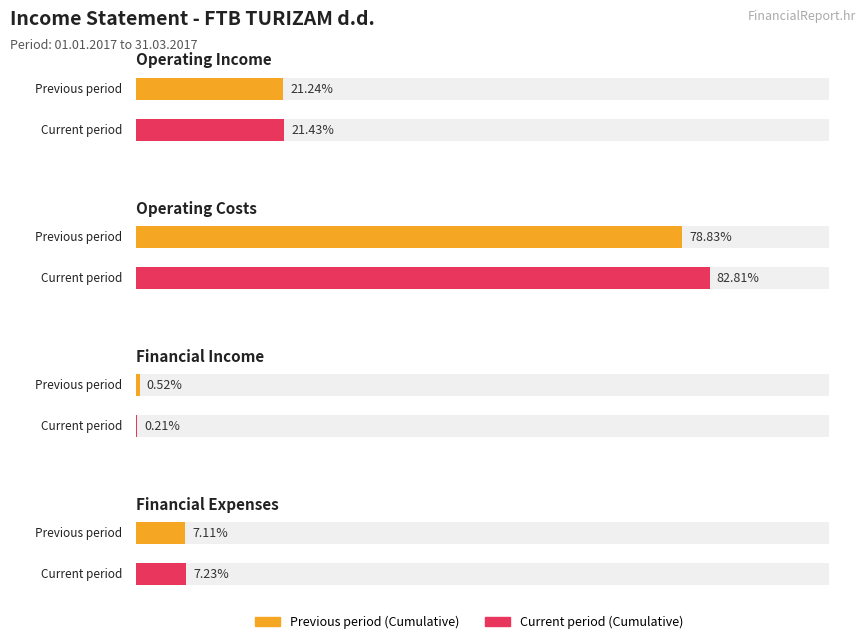

How many data points does each series have?

4